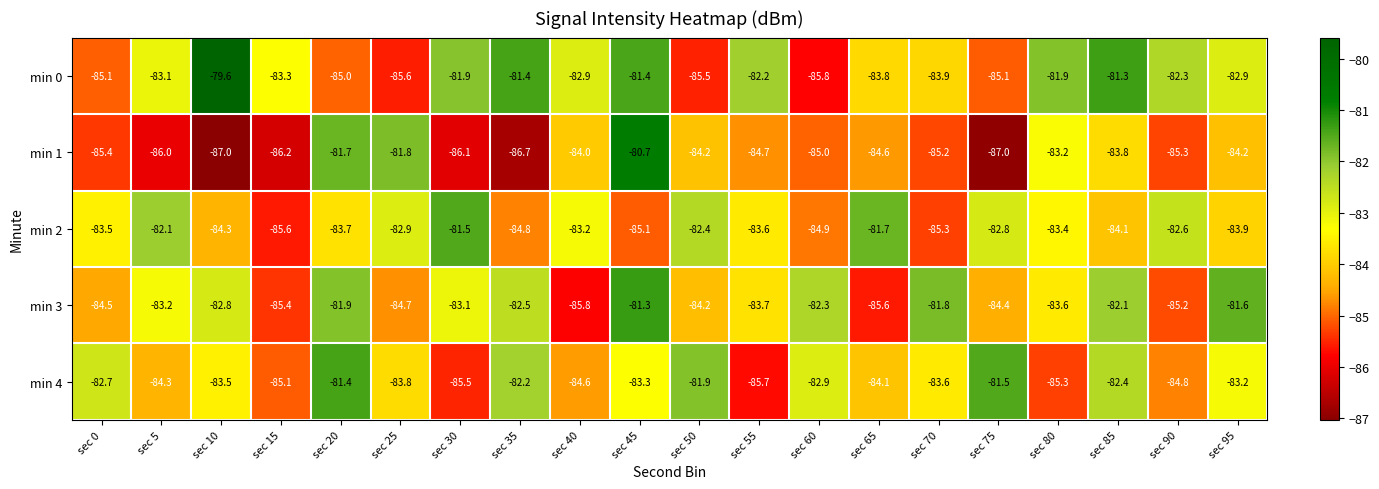

What is the difference between the highest and lowest values at sec 20?

3.6